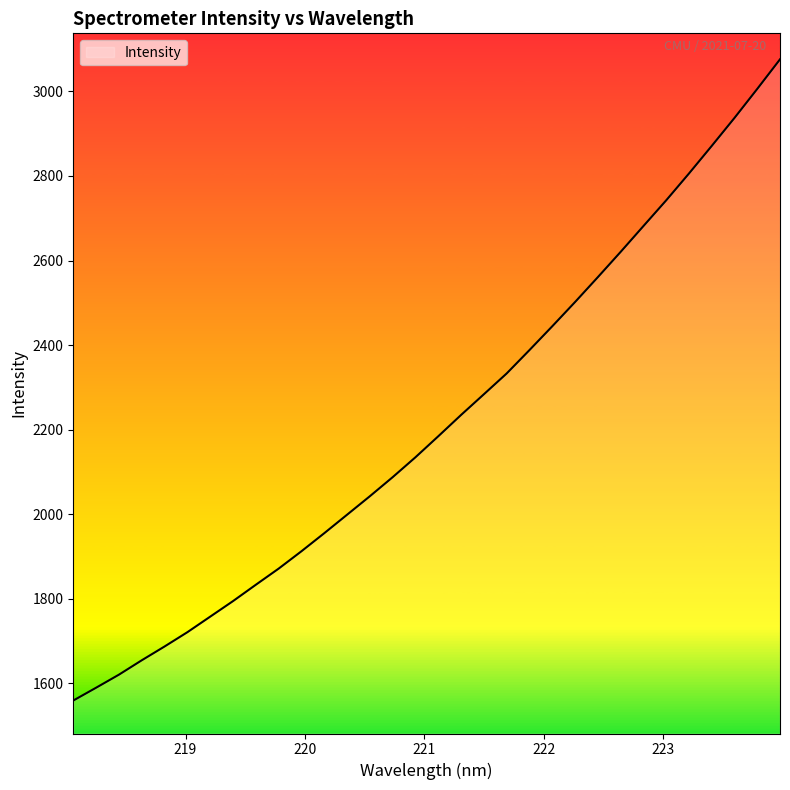

What is the greatest value displayed?

3075.8